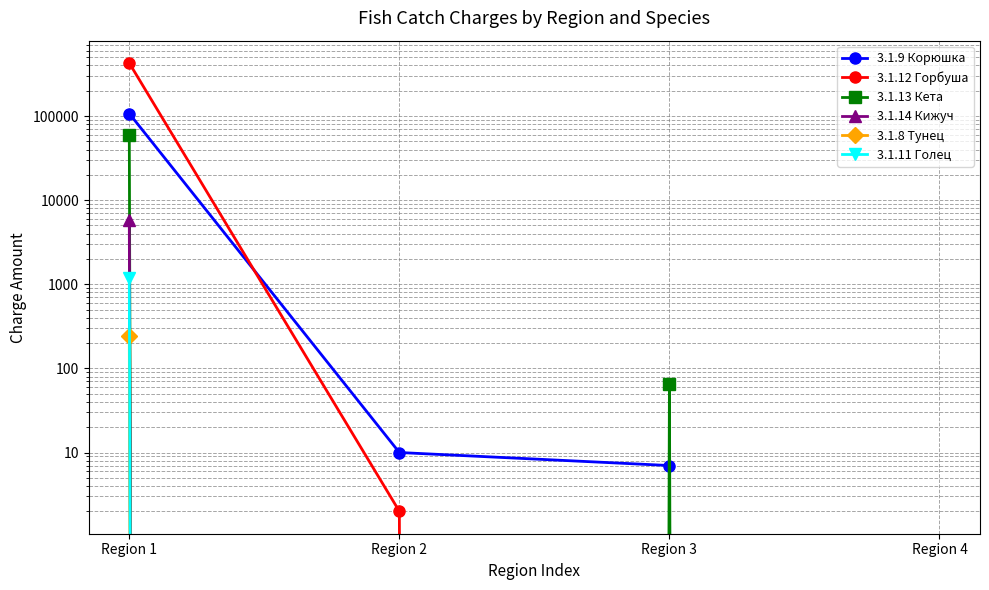

What is the sum of the 3.1.14 Кижуч values at Region 4 and Region 1?

5737